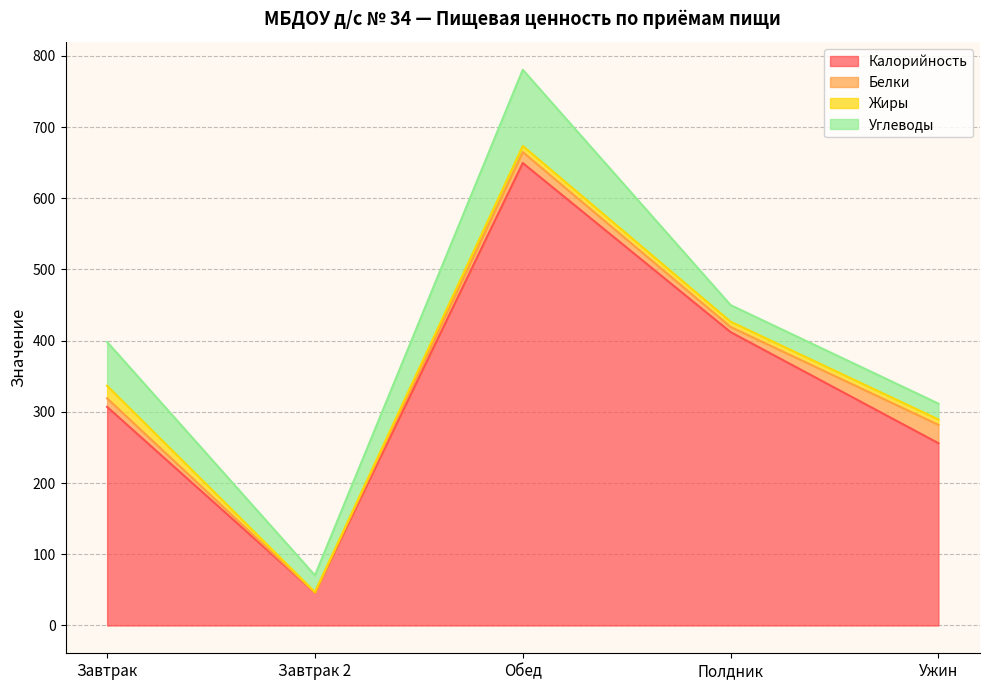

Reading right to left, list all the values displayed in this chart.

Калорийность: Ужин=256.0	Полдник=412.0	Обед=649.5	Завтрак 2=46.0	Завтрак=307.0
Белки: Ужин=25.8	Полдник=7.3	Обед=15.4	Завтрак 2=0.1	Завтрак=12.0
Жиры: Ужин=7.5	Полдник=7.4	Обед=8.6	Завтрак 2=0.8	Завтрак=17.7
Углеводы: Ужин=22.2	Полдник=23.3	Обед=107.0	Завтрак 2=23.5	Завтрак=61.5